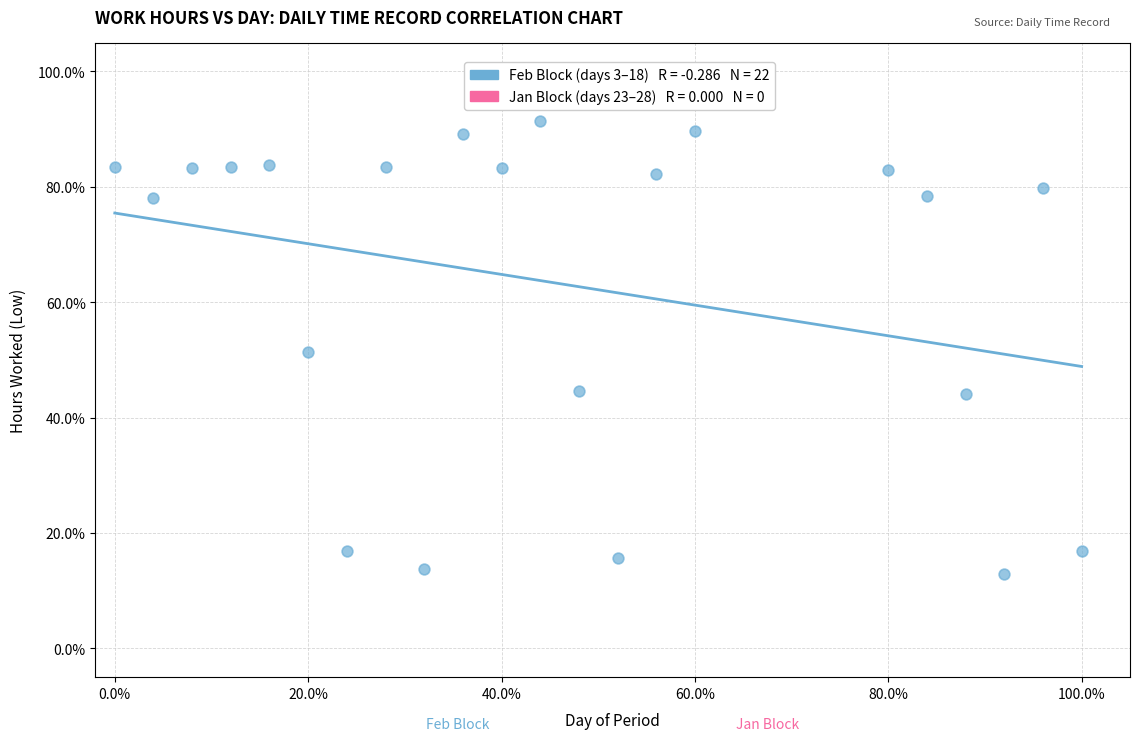

What is the range of Y values (max minus min)?

78.5